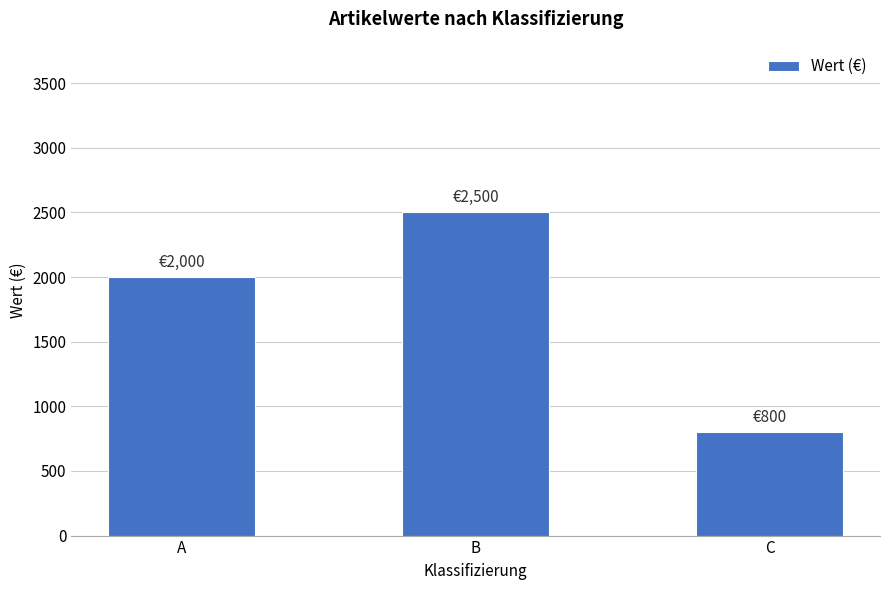

What is the change in value from A to B?

+500